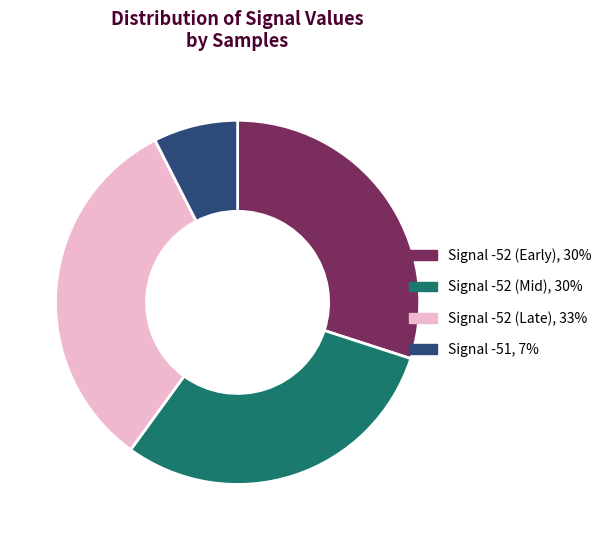

Is there any slice that represents more than half of the pie?

No